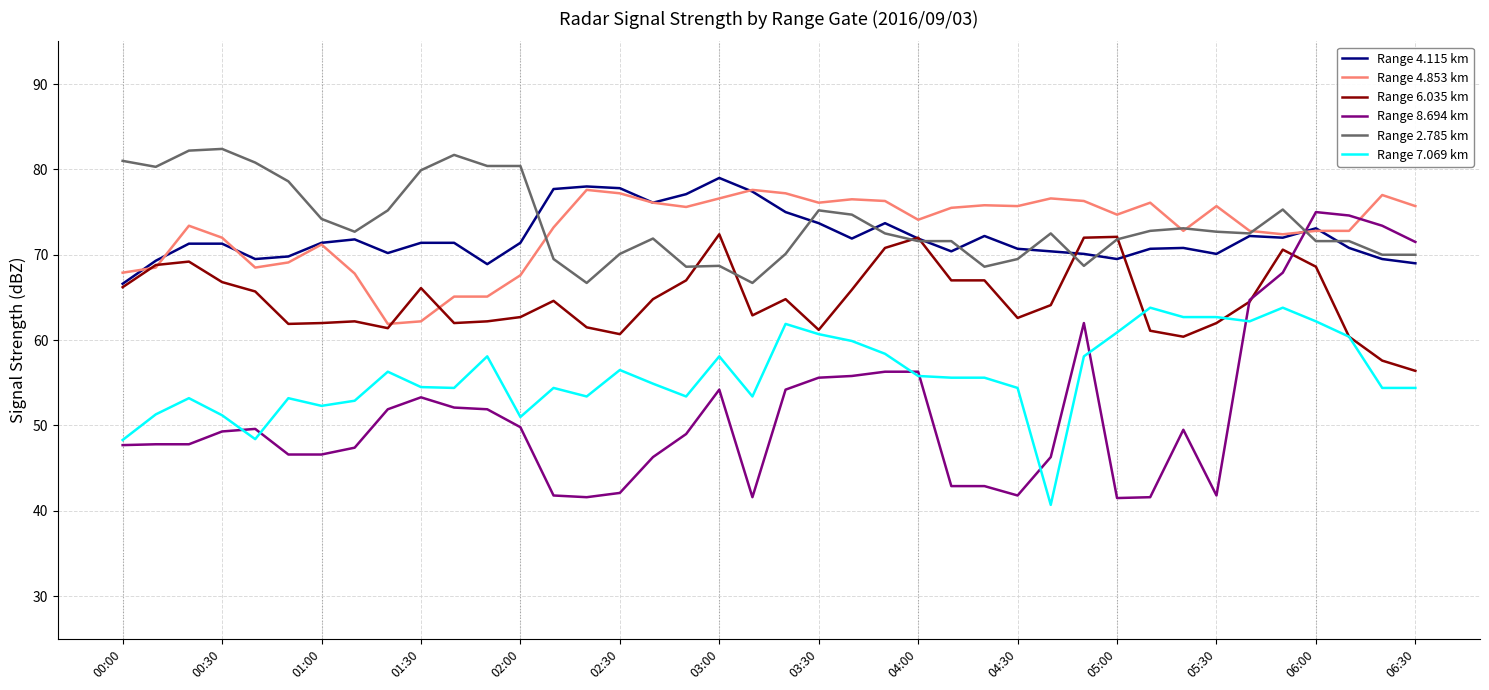

Which series has the widest spread of values?

Range 8.694 km